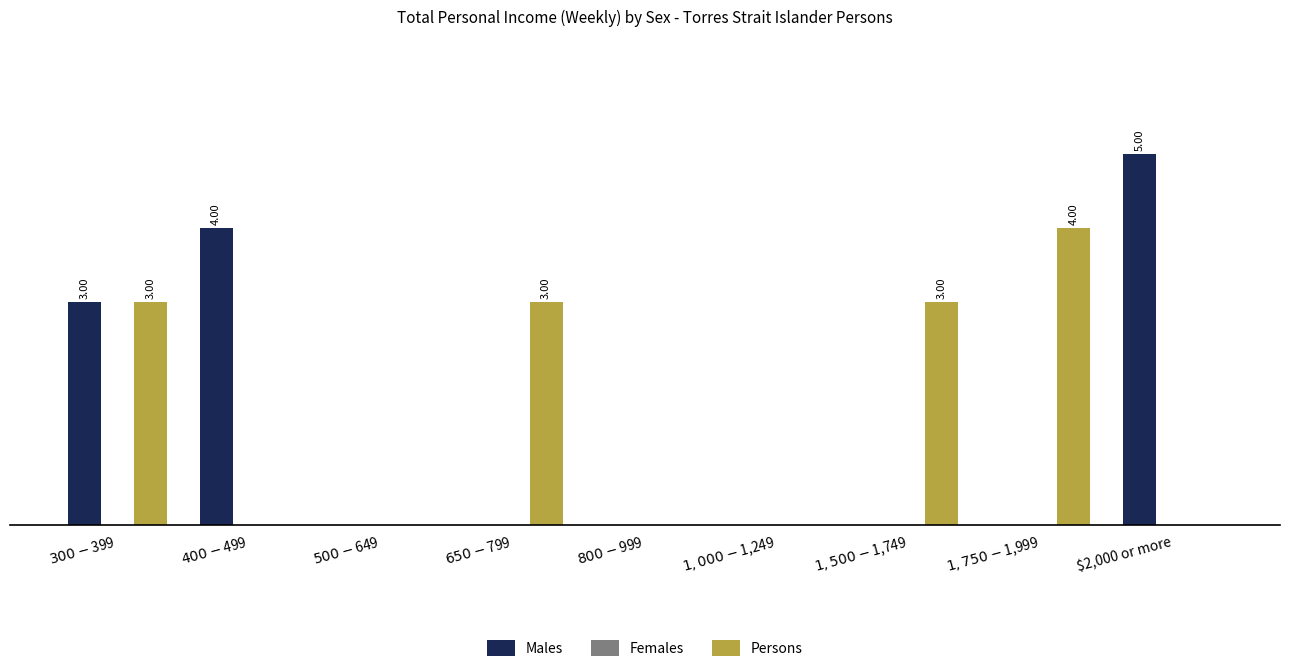

What is the maximum value for Males?

5